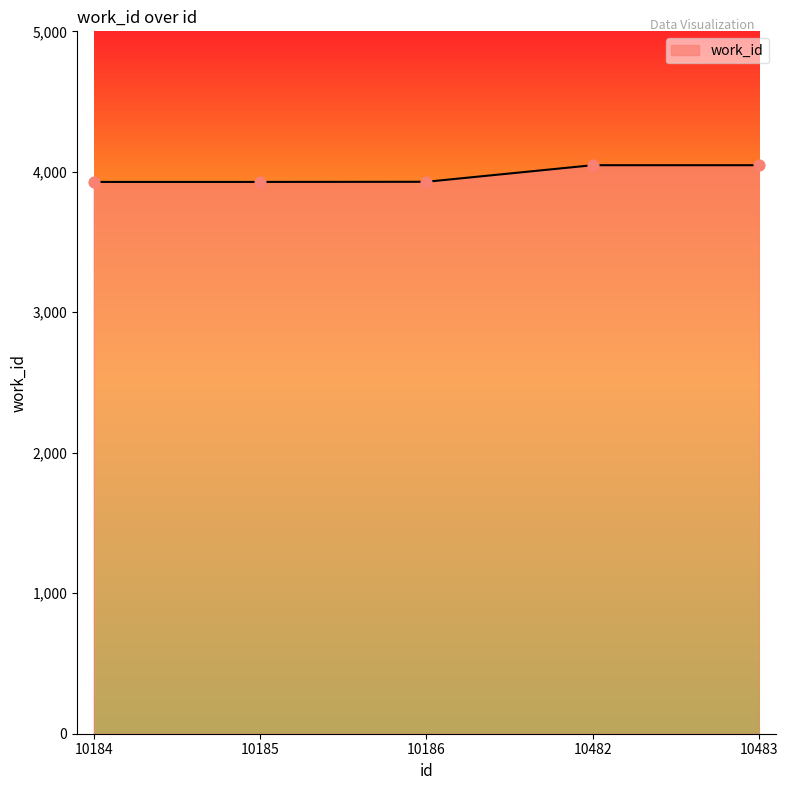

Between 10482 and 10186, which is larger?

10482